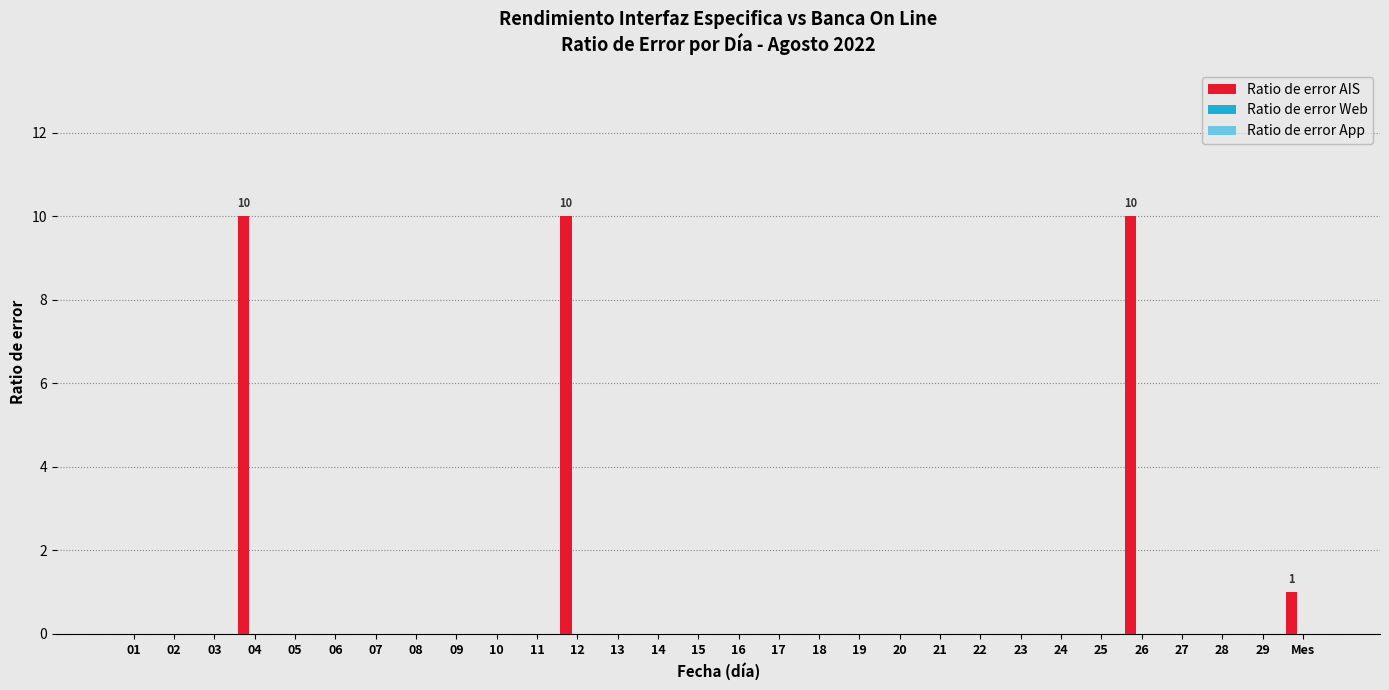

What is the sum of all values?

31